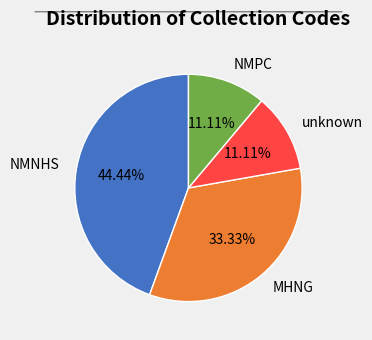

How many segments does this pie chart have?

4